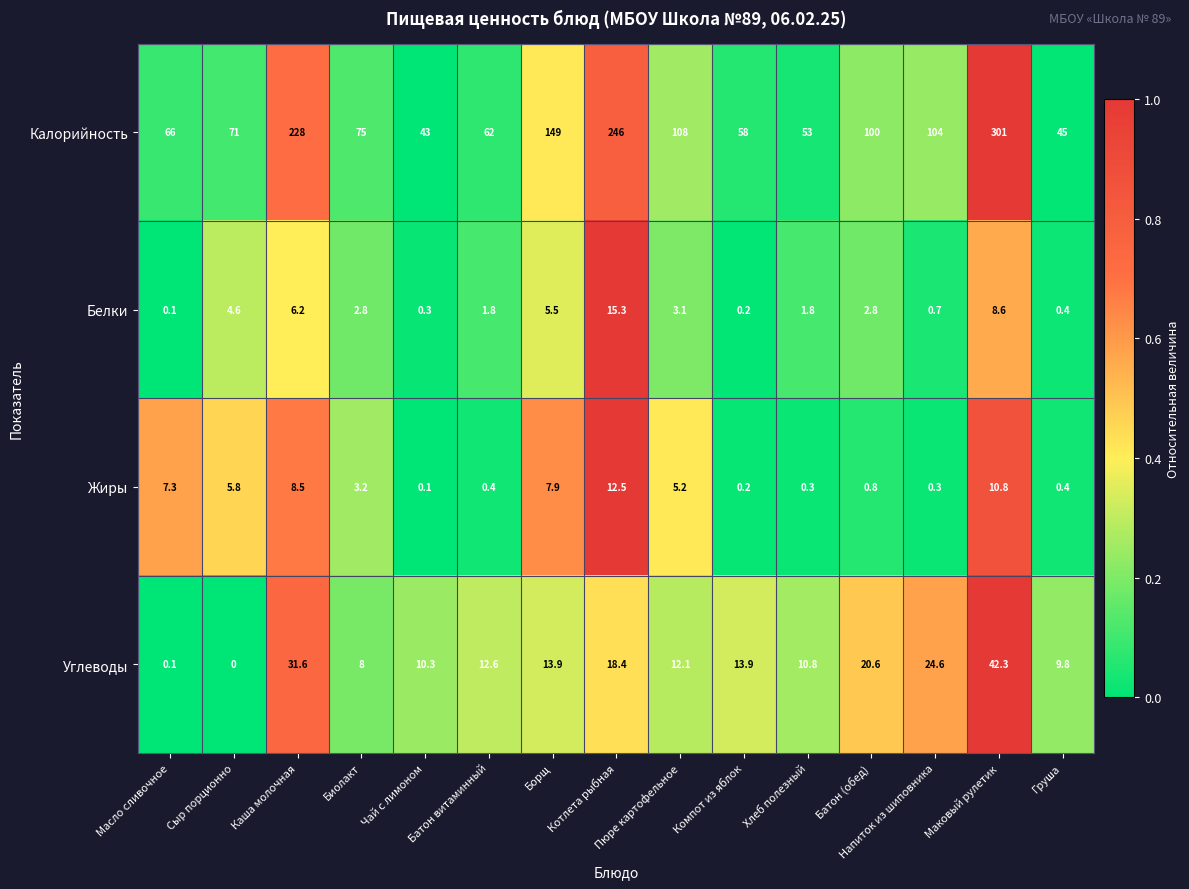

What is the difference between the Калорийность values at Напиток из шиповника and Масло сливочное?

38.0